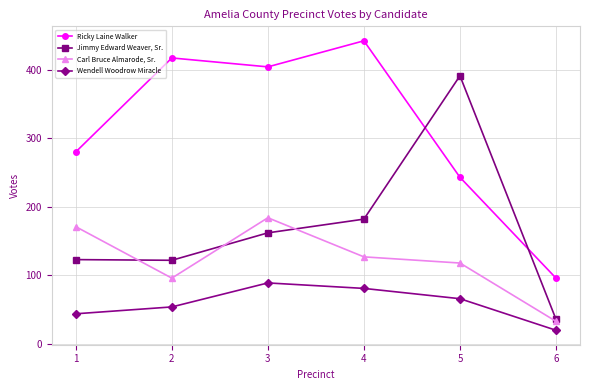

Where is the first local maximum for Carl Bruce Almarode, Sr.?

3